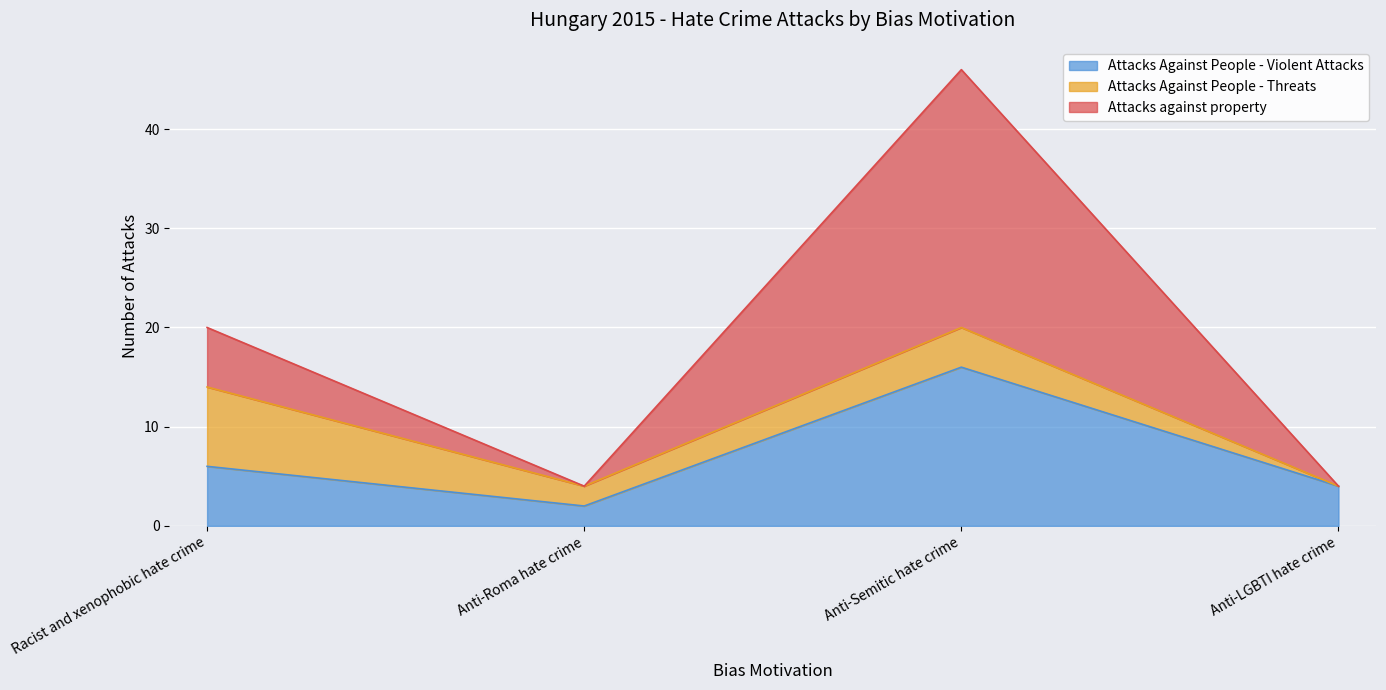

Where is Attacks Against People - Violent Attacks nearest to the value 9?

Racist and xenophobic hate crime